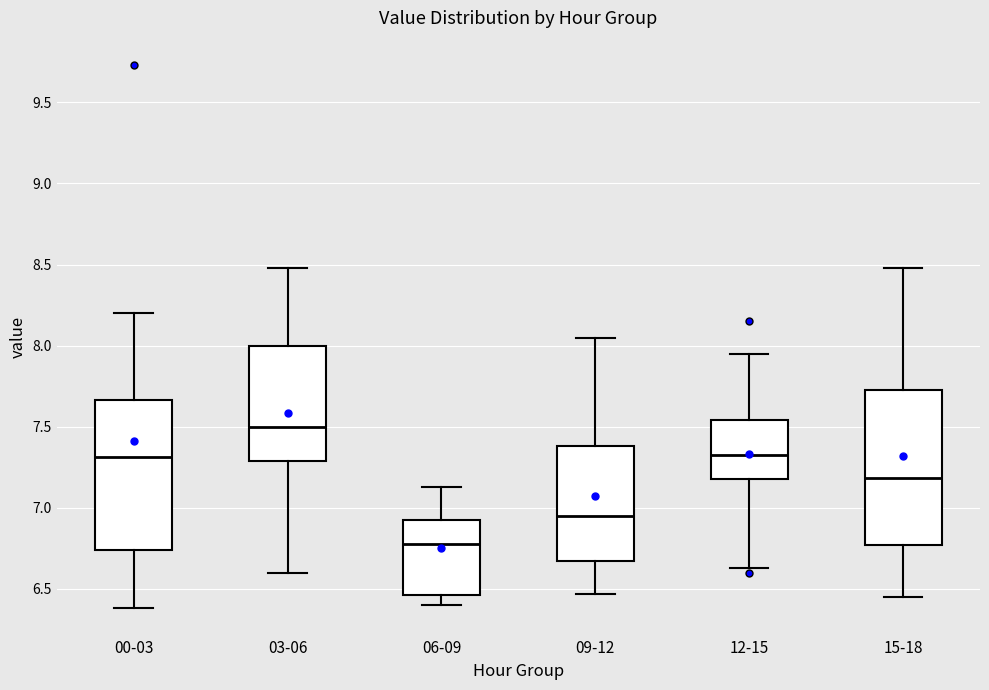

Reading left to right, read every box against the y-axis: the position of its median line, the range the box covers, and the ends of its whiskers. The values are not printed on the chart, so give them approximately, as read against the axis.

00-03: median 7.30, box 6.75 to 7.65, whiskers 6.40 to 8.20
03-06: median 7.50, box 7.30 to 8.00, whiskers 6.60 to 8.50
06-09: median 6.80, box 6.45 to 6.95, whiskers 6.40 to 7.15
09-12: median 6.95, box 6.65 to 7.40, whiskers 6.45 to 8.05
12-15: median 7.35, box 7.20 to 7.55, whiskers 6.65 to 7.95
15-18: median 7.20, box 6.75 to 7.75, whiskers 6.45 to 8.50